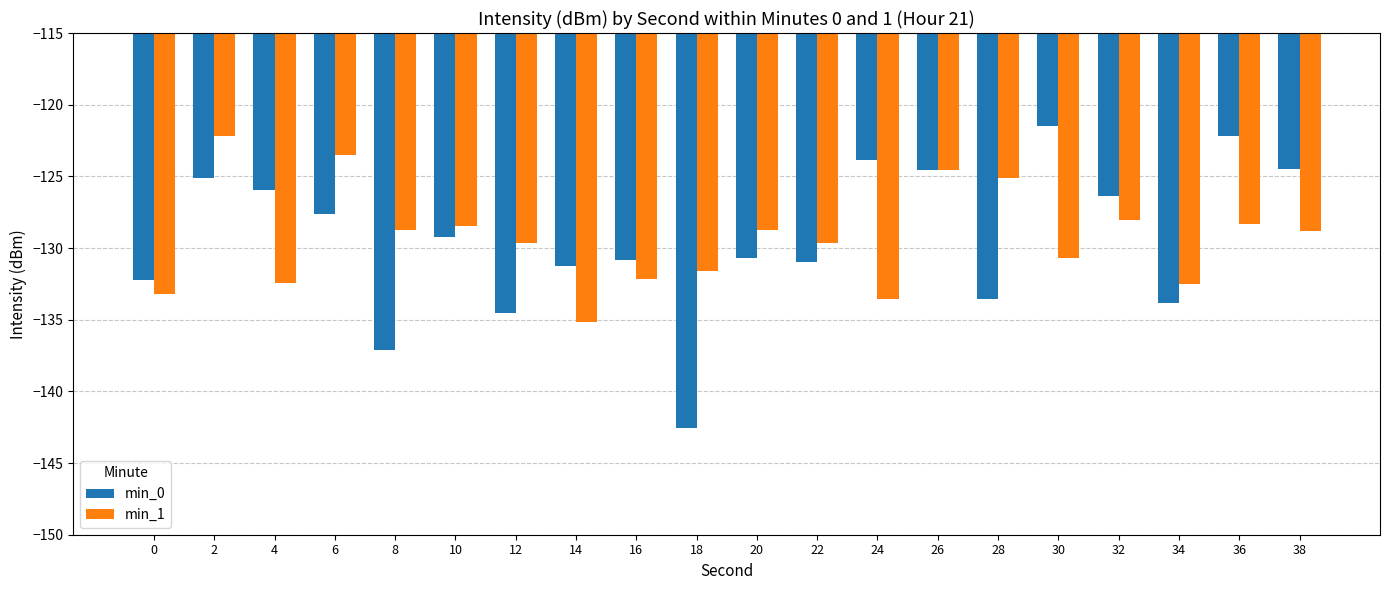

Are the bars grouped side by side (vs. stacked)?

Yes